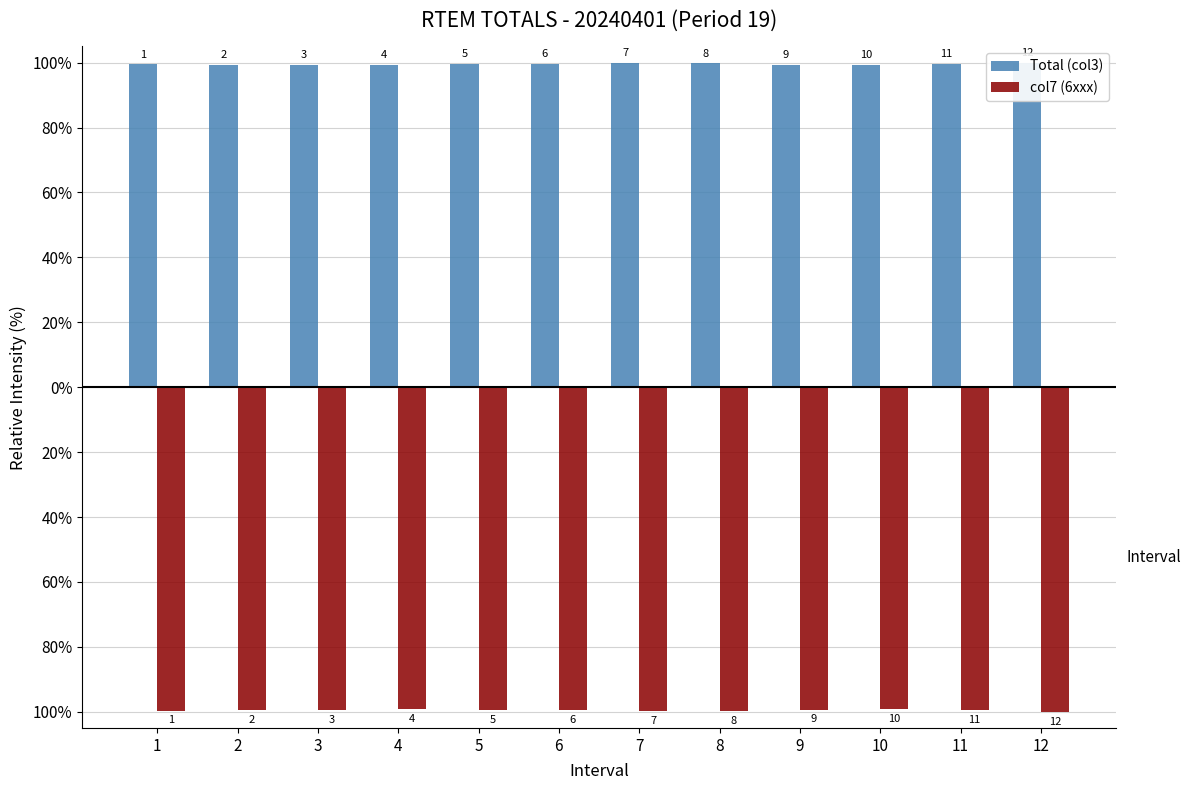

The value of col7 (6xxx) at 2 is -99.5. True or false?

True